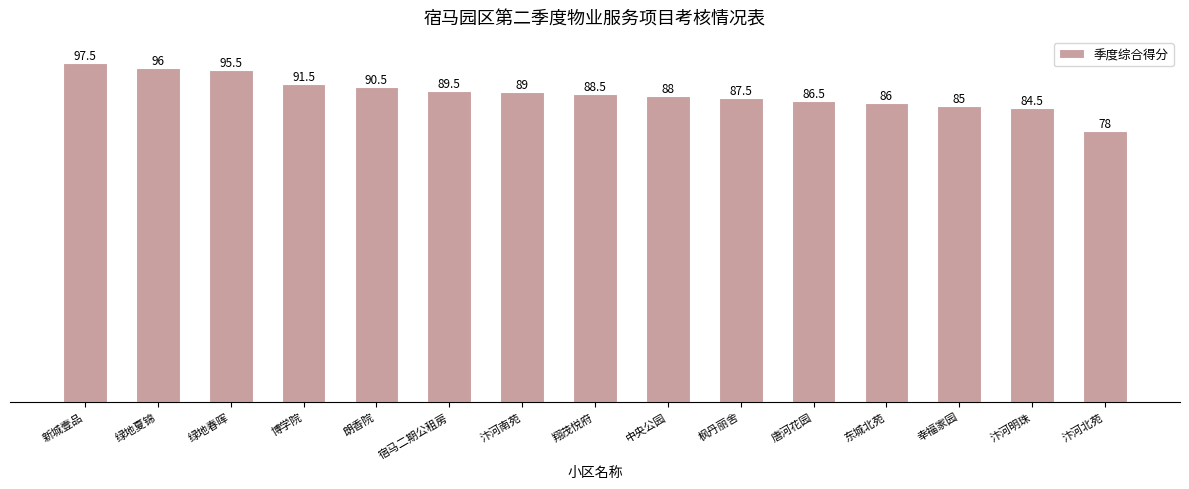

Where does the data first go above 88?

新城壹品